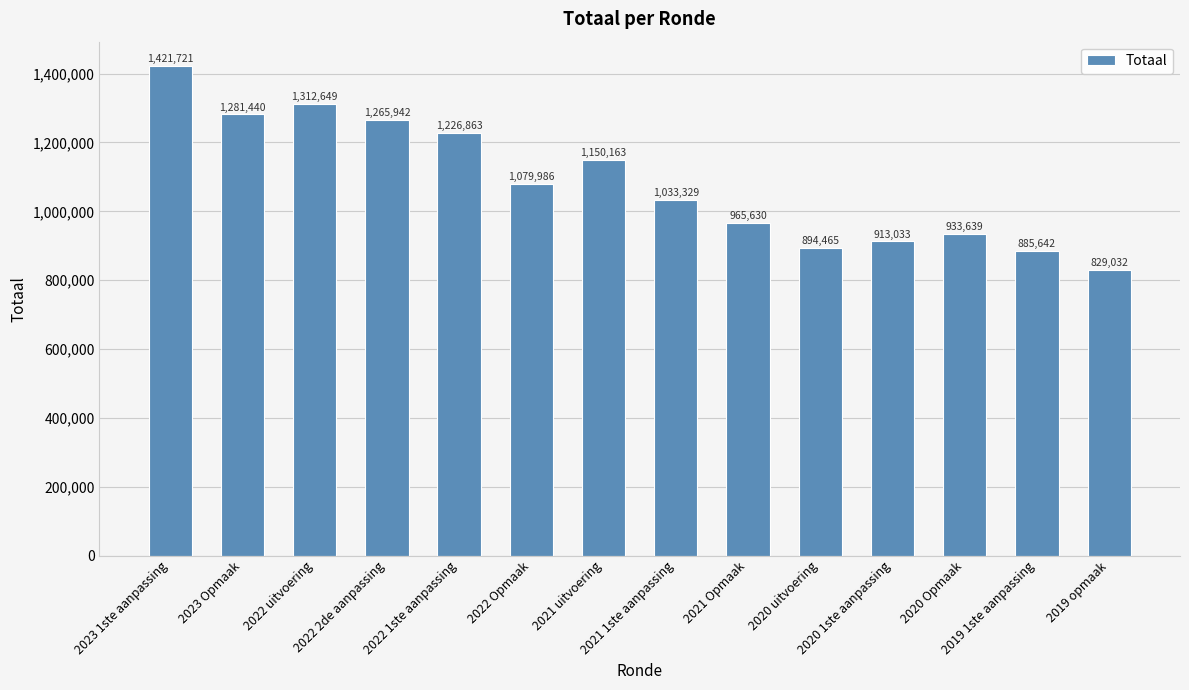

True or false: the data shows 2544900 at 2023 1ste aanpassing.

False